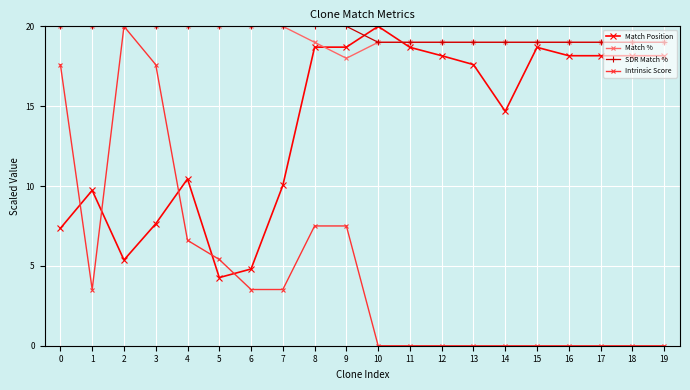

Is the value of Intrinsic Score at 17 greater than the value of Match Position at 8?

No